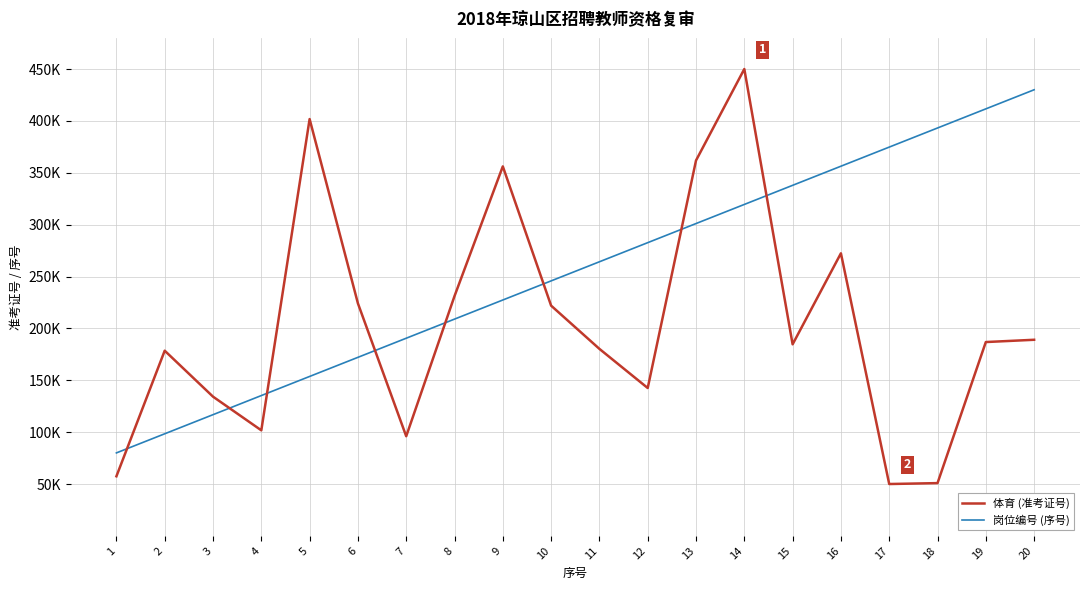

True or false: 岗位编号 (序号) and 体育 (准考证号) cross at least once.

True